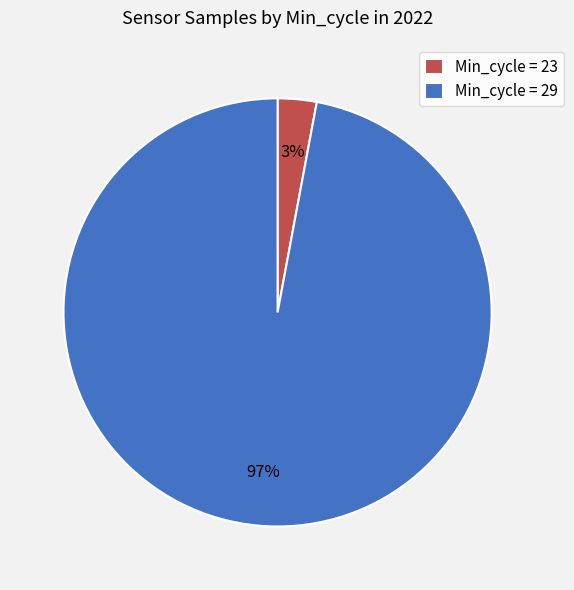

Which slice is the smallest?

Min_cycle = 23